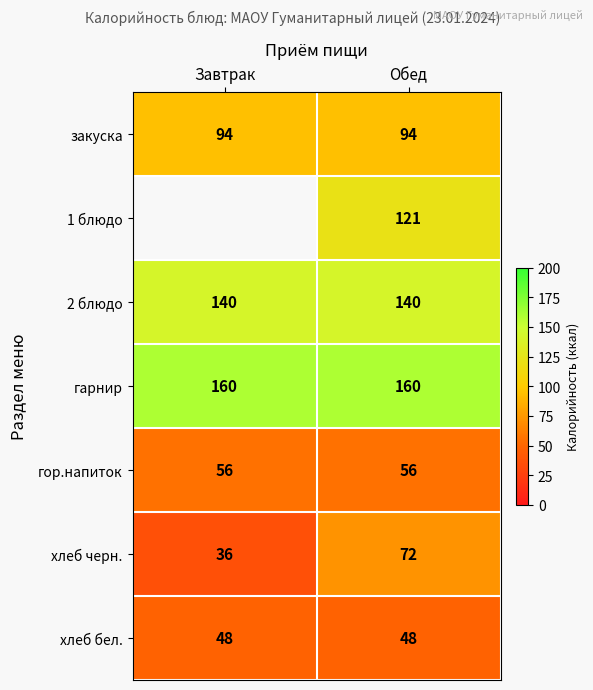

True or false: хлеб черн. has a value of 72 at Обед.

True